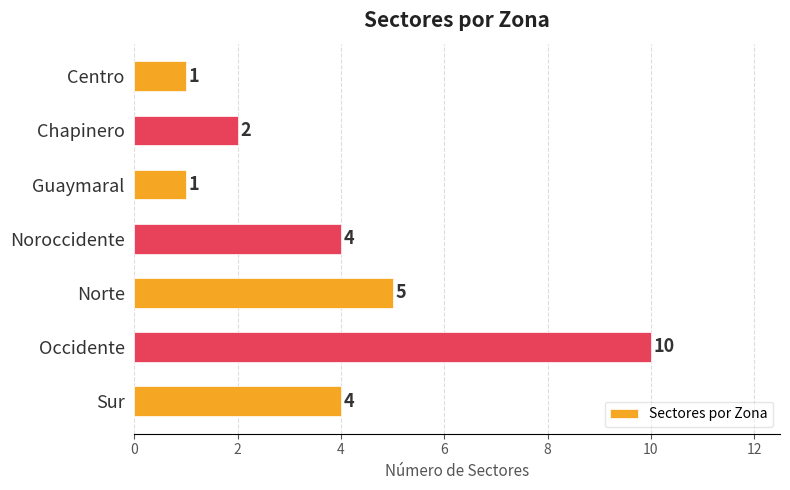

What is the maximum value shown in the chart?

10